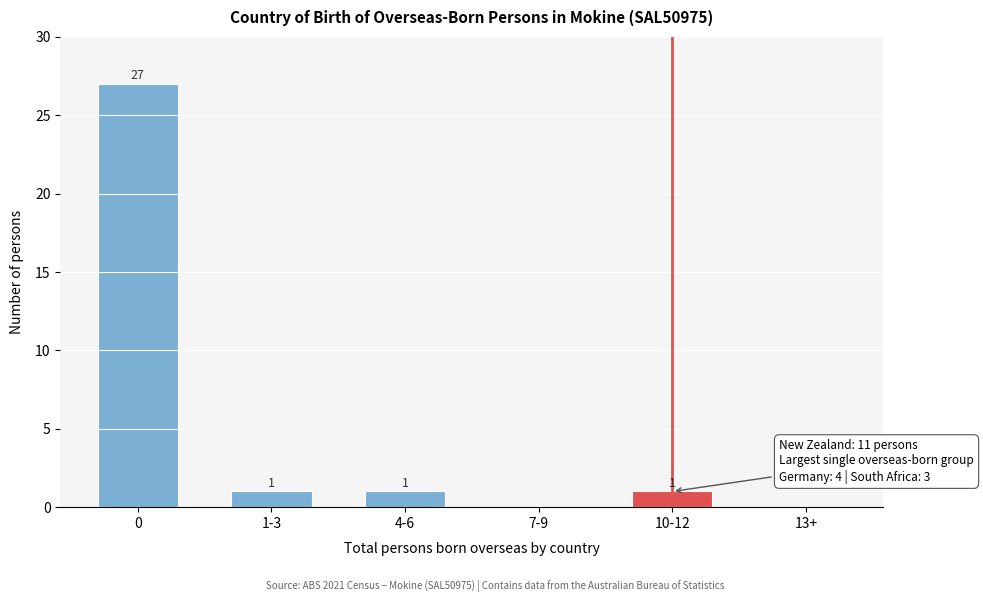

Reading right to left, what are all the values shown in this chart?

13+=0	10-12=1	7-9=0	4-6=1	1-3=1	0=27